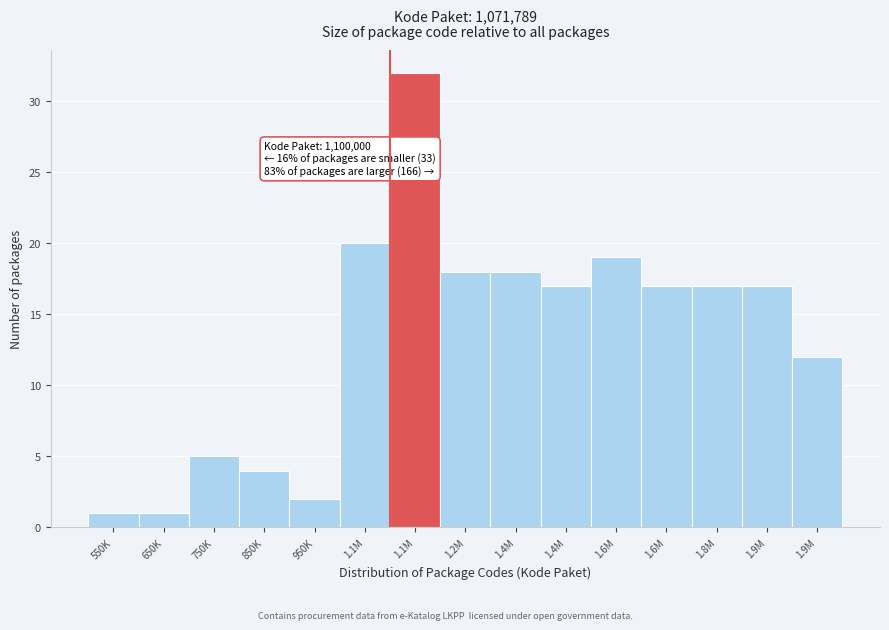

How many series are shown in this chart?

1